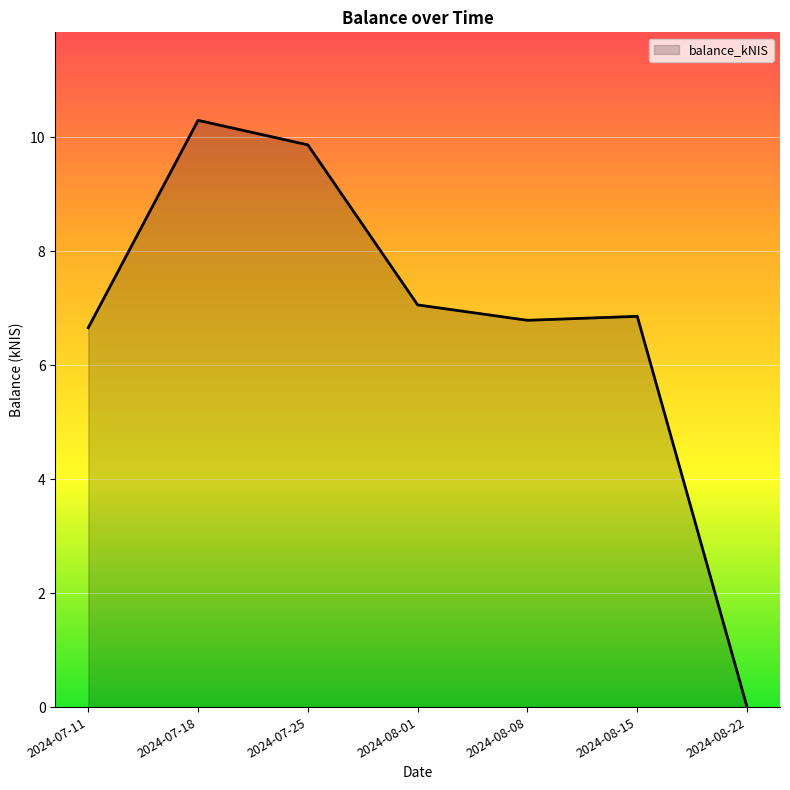

What is the approximate value at 2024-07-18?

10.3